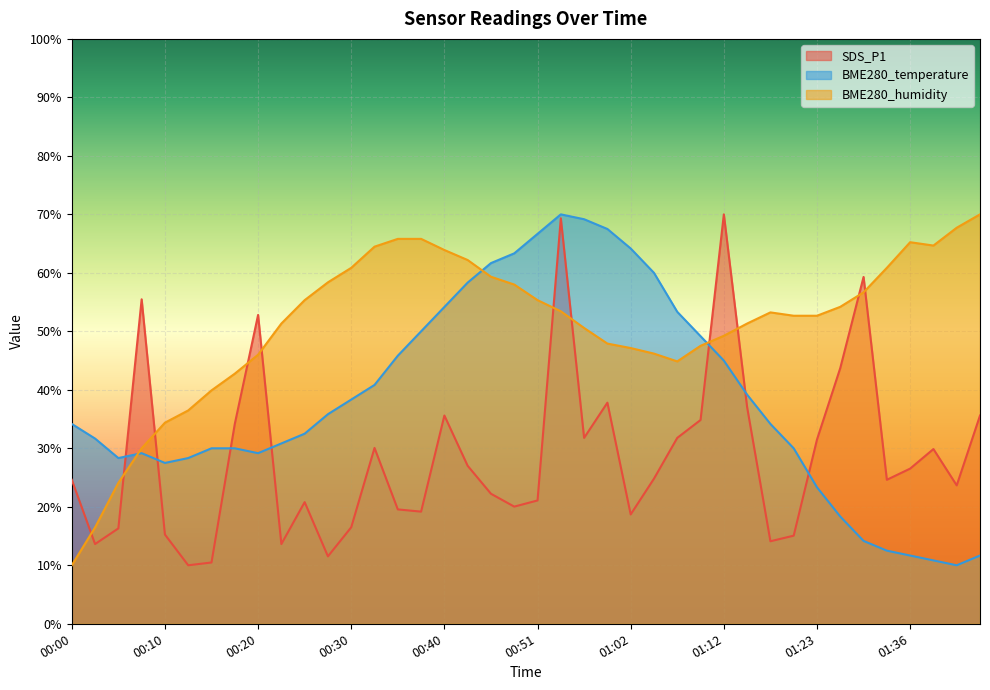

Between 01:17 and 01:20, which series saw the biggest shift?

BME280_temperature